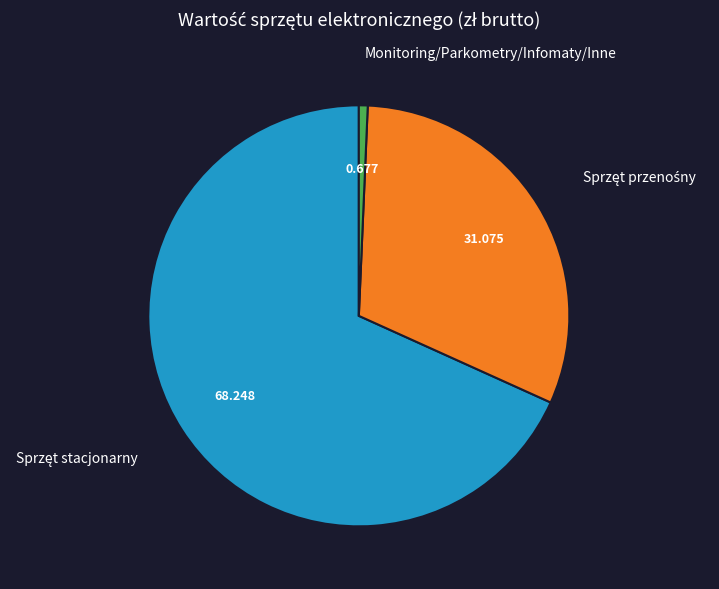

Which category has the smallest portion of the pie?

Monitoring/Parkometry/Infomaty/Inne